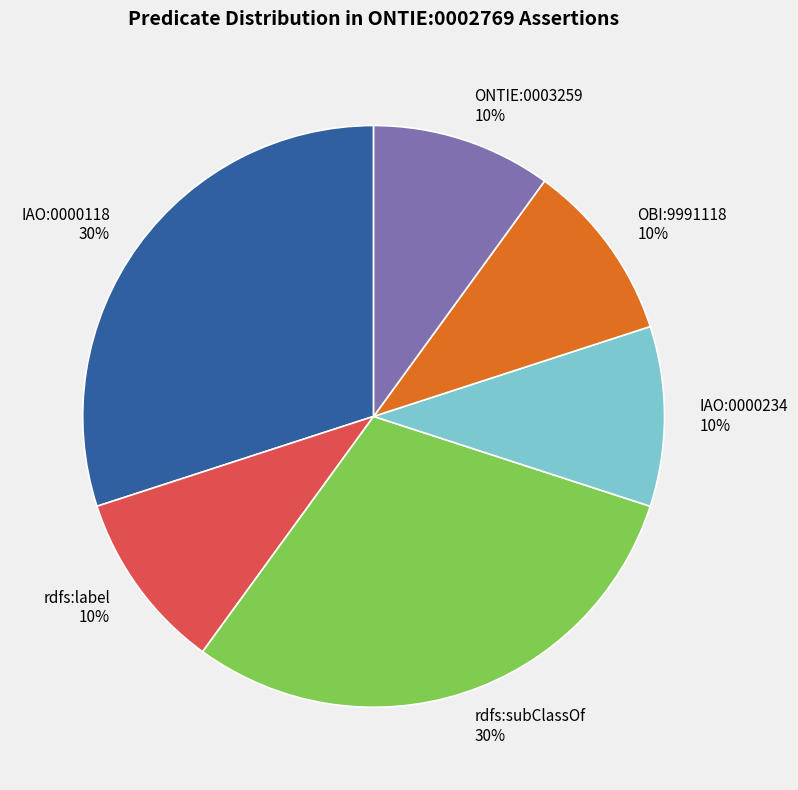

Count the number of slices in the pie.

6